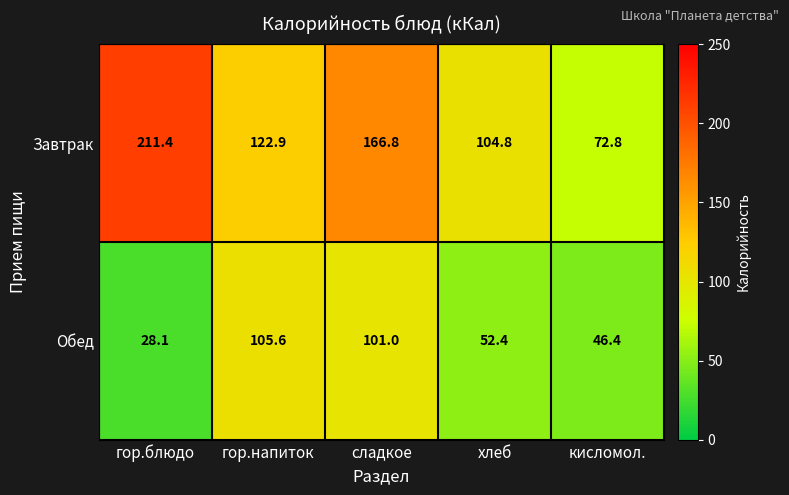

Reading left to right, list all the values displayed in this chart.

Завтрак: 211.4	122.9	166.8	104.8	72.8
Обед: 28.1	105.6	101.0	52.4	46.4